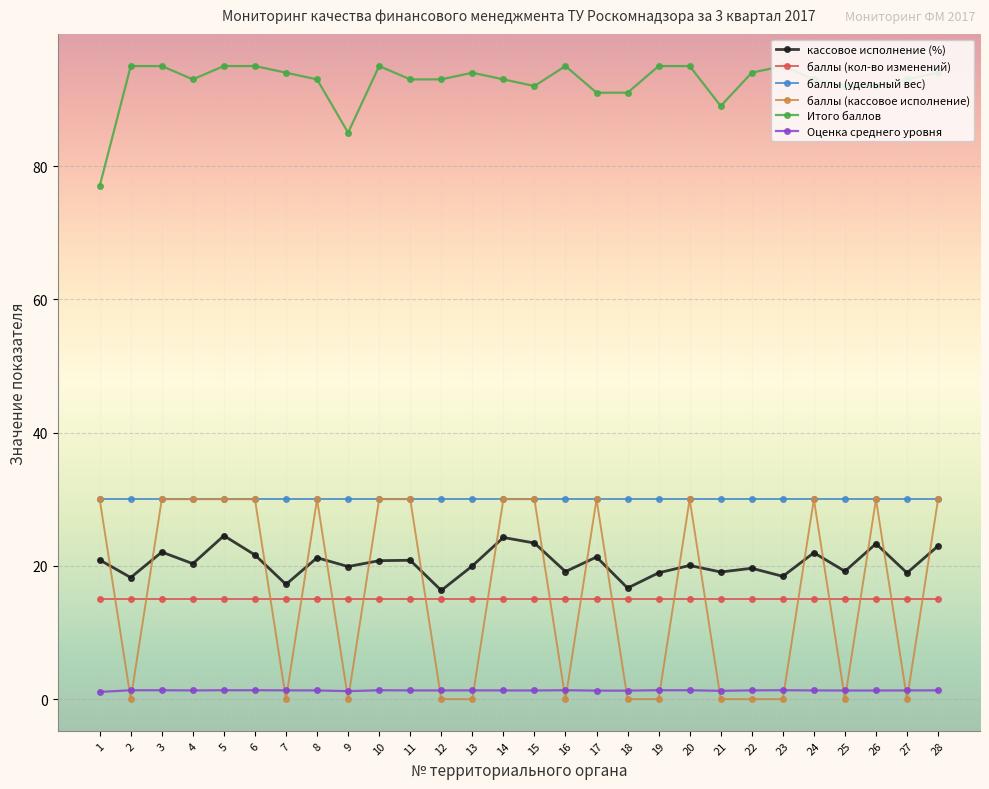

How many distinct data groups are displayed?

6